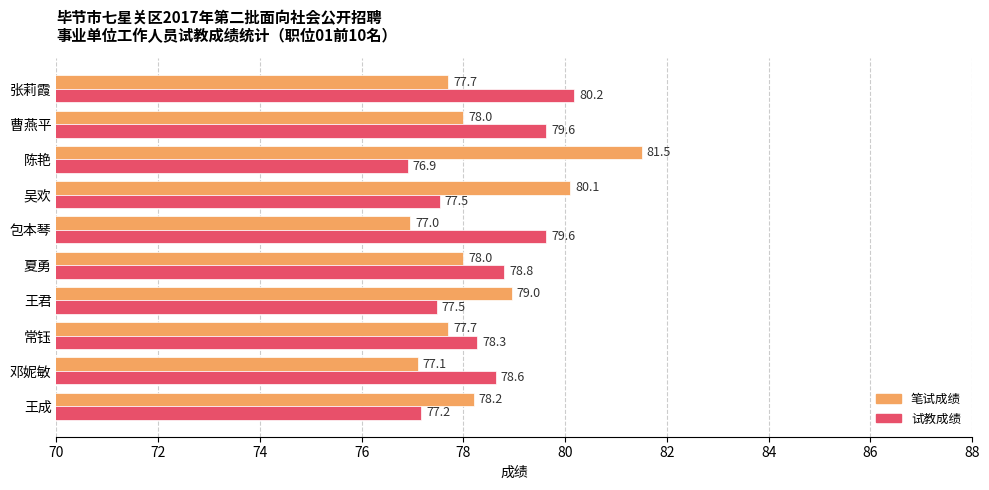

At which category is the sum across all series the highest?

陈艳